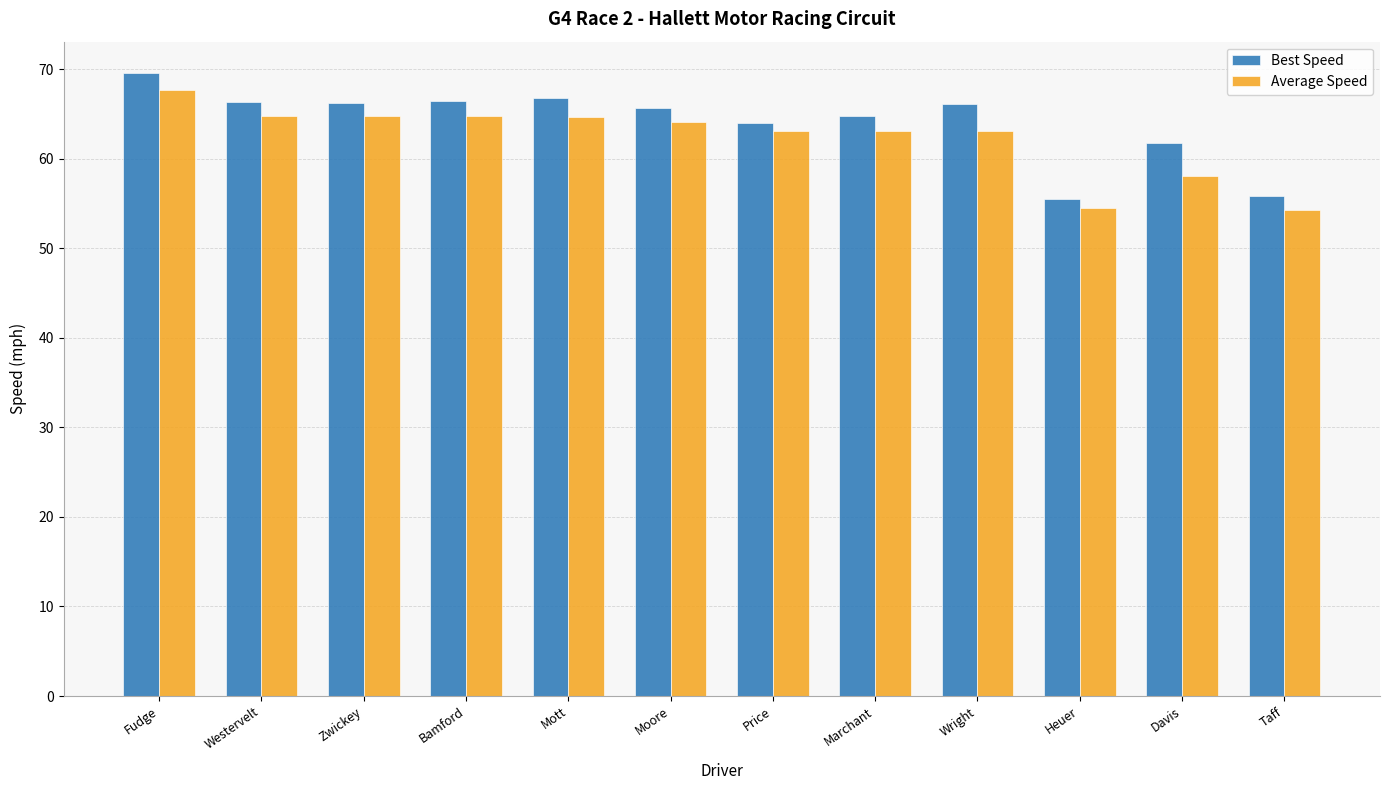

What is the value of the Average Speed bar at the 10th from the left?

54.5